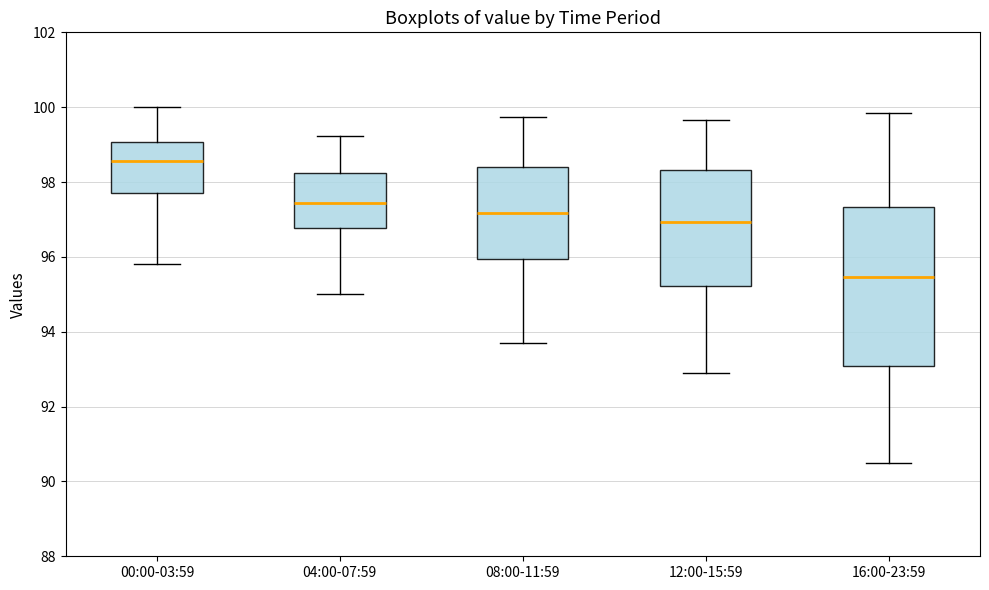

Where does the median line of the box for 04:00-07:59 sit on the y-axis? The values are not printed on the chart, so give them approximately, as read against the axis.

97.4